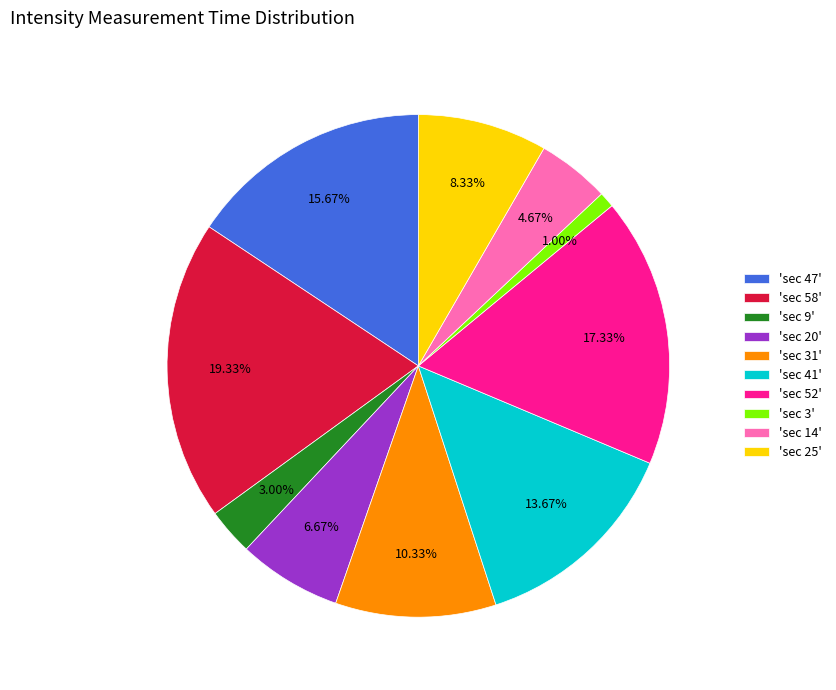

Which category has the smallest portion of the pie?

'sec 3'